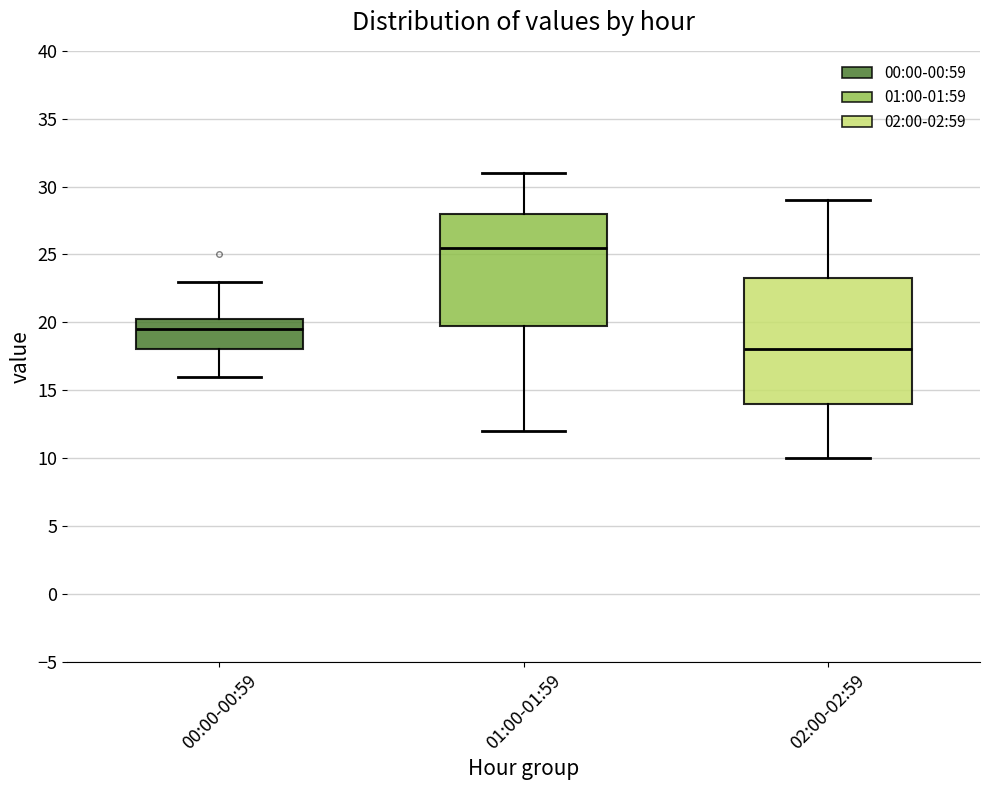

Which box has the highest median line?

01:00-01:59